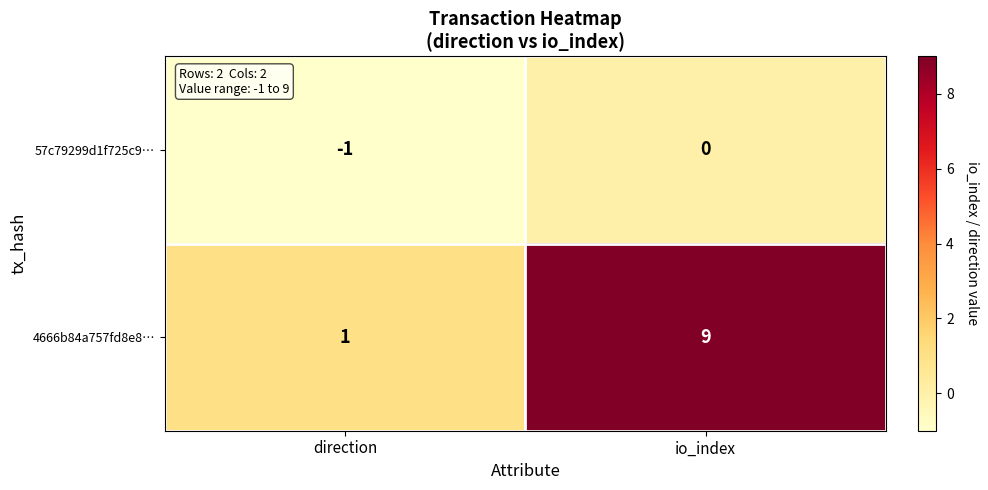

What is the greatest value displayed?

9